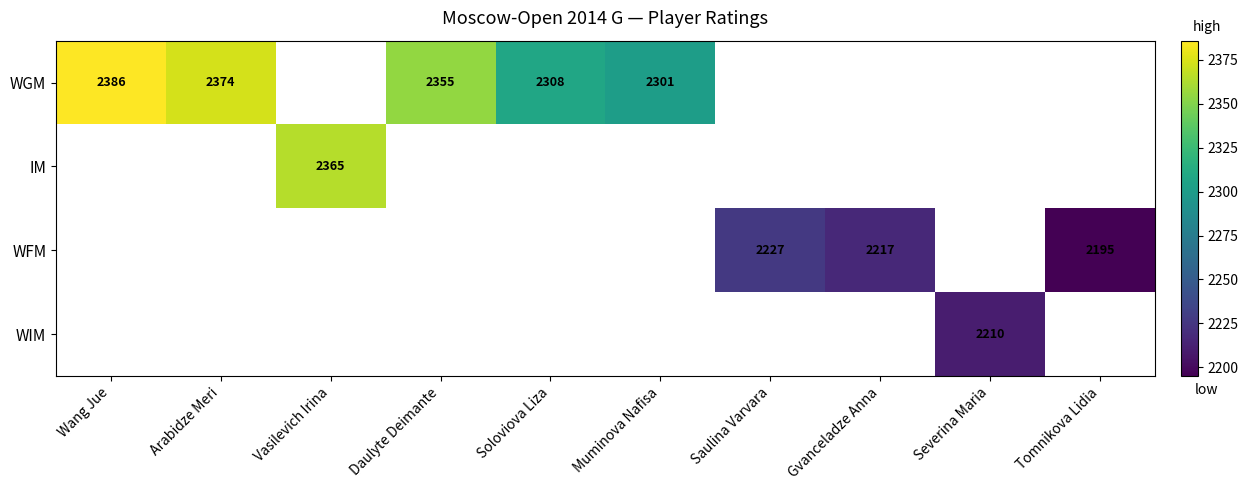

True or false: WGM has a value of 3135 at Muminova Nafisa.

False